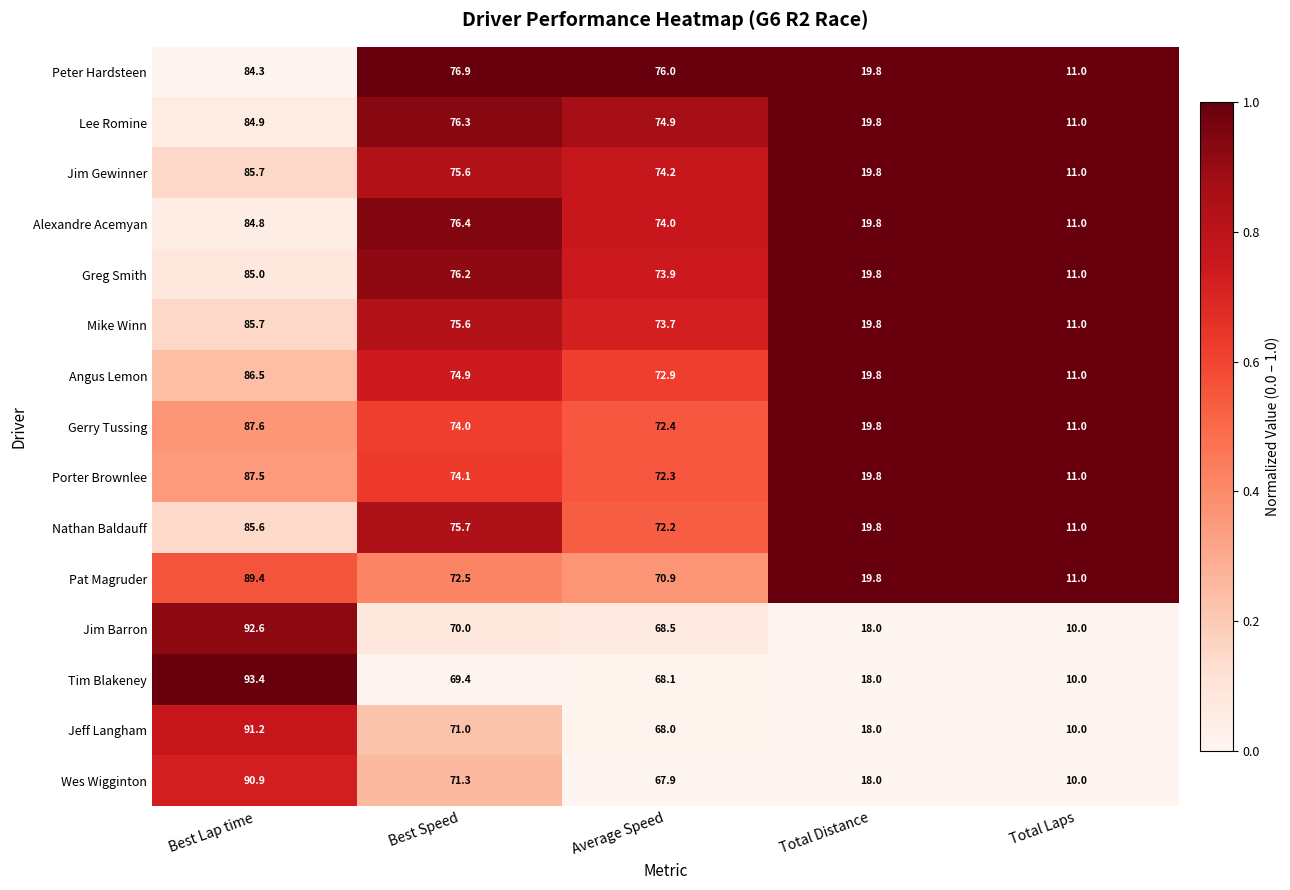

Read the Lee Romine value at Best Lap time.

84.9